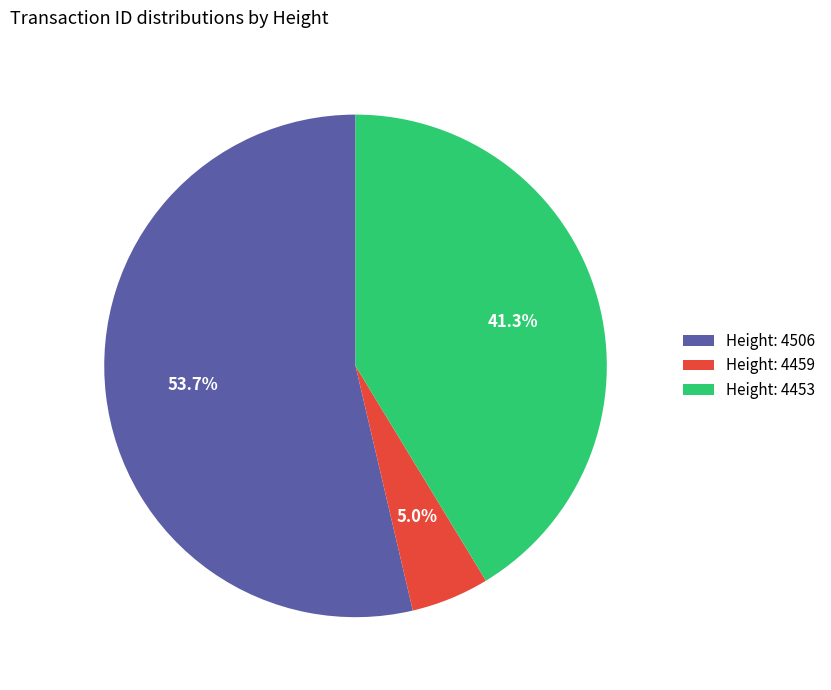

Is Height: 4453 the majority of the pie?

No